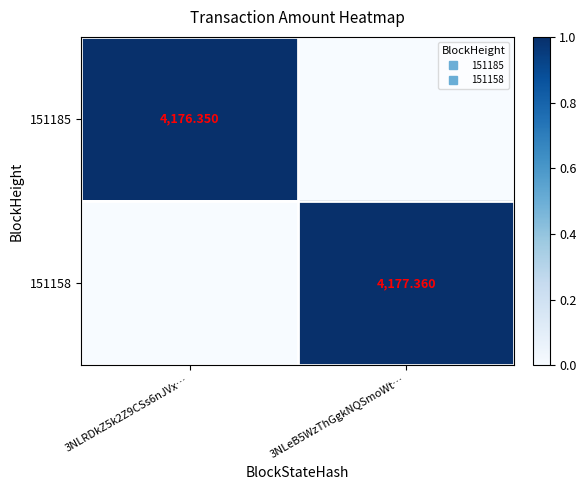

How many series are shown in this chart?

2